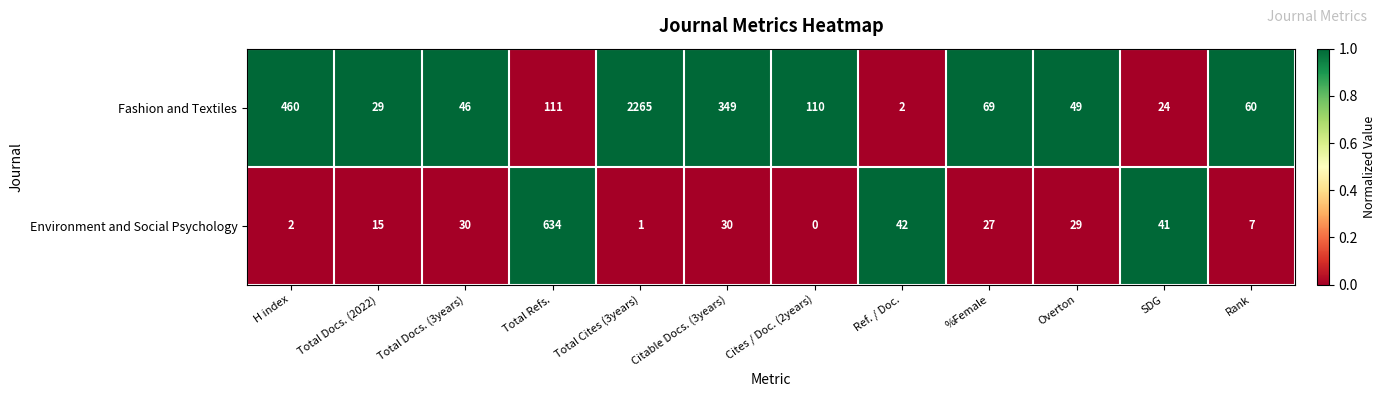

Is it true that Fashion and Textiles equals 75 at Total Refs.?

False